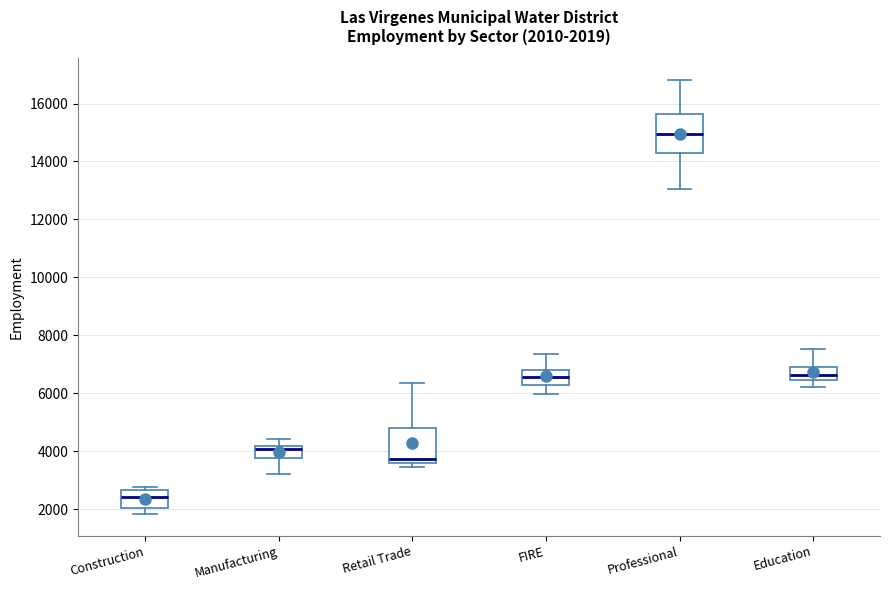

Which box has the highest median line?

Professional